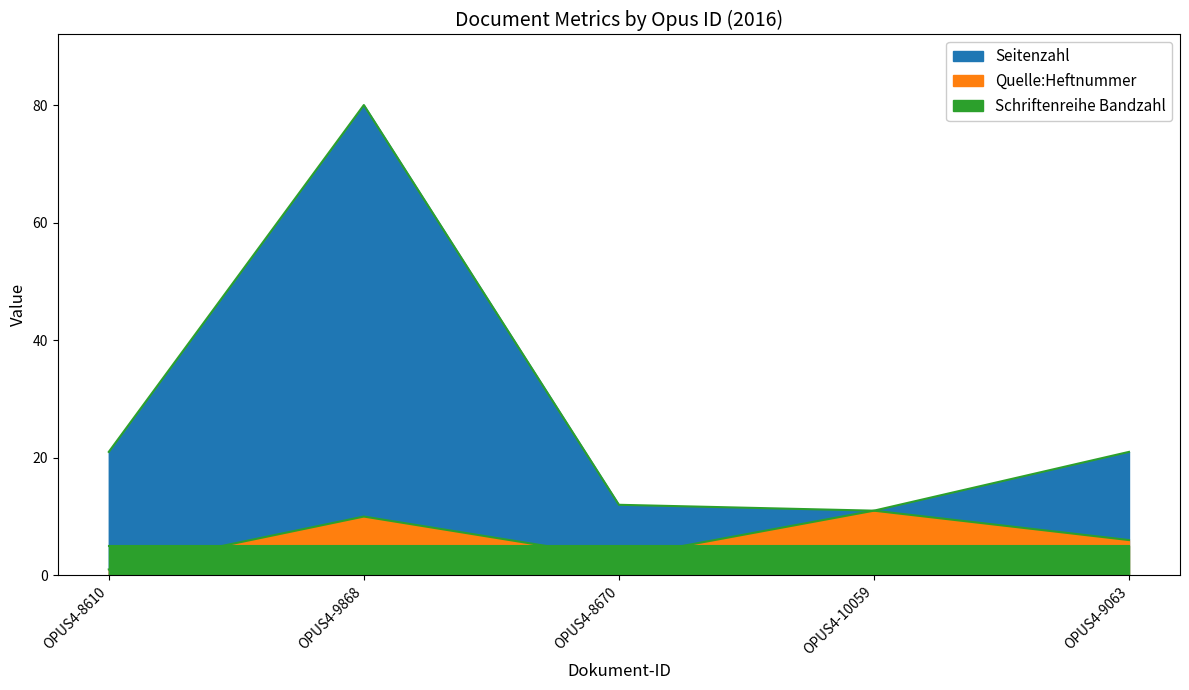

What is the greatest value displayed?

80